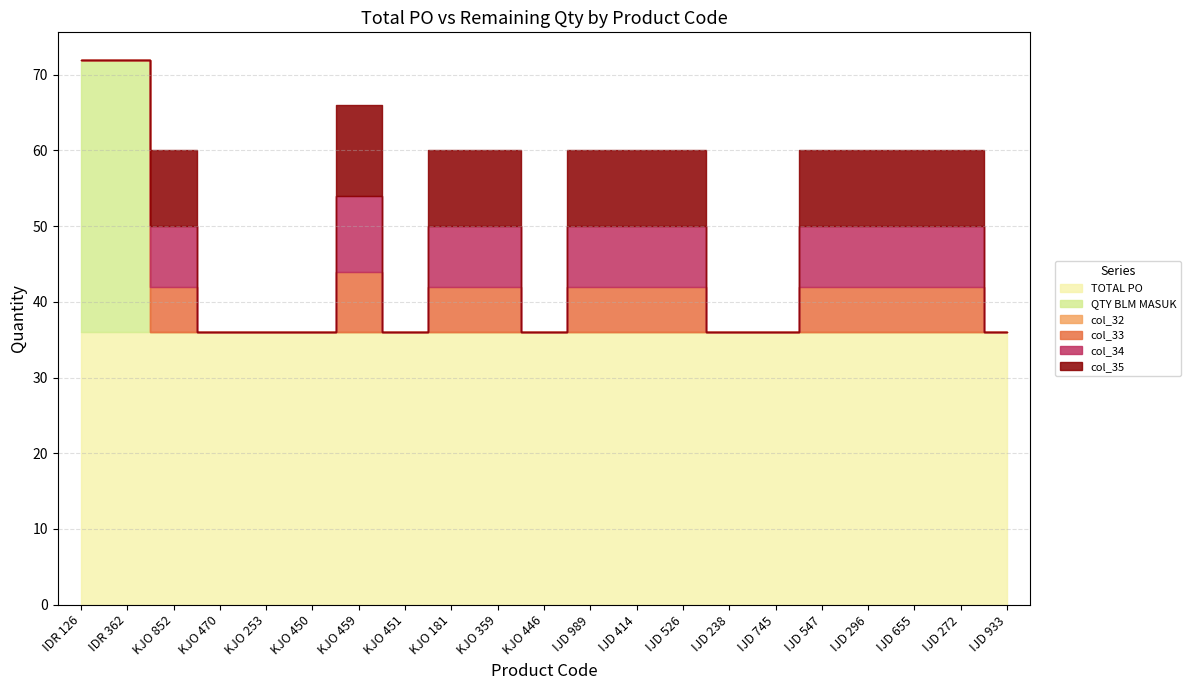

What is the sum of all TOTAL PO values?

756